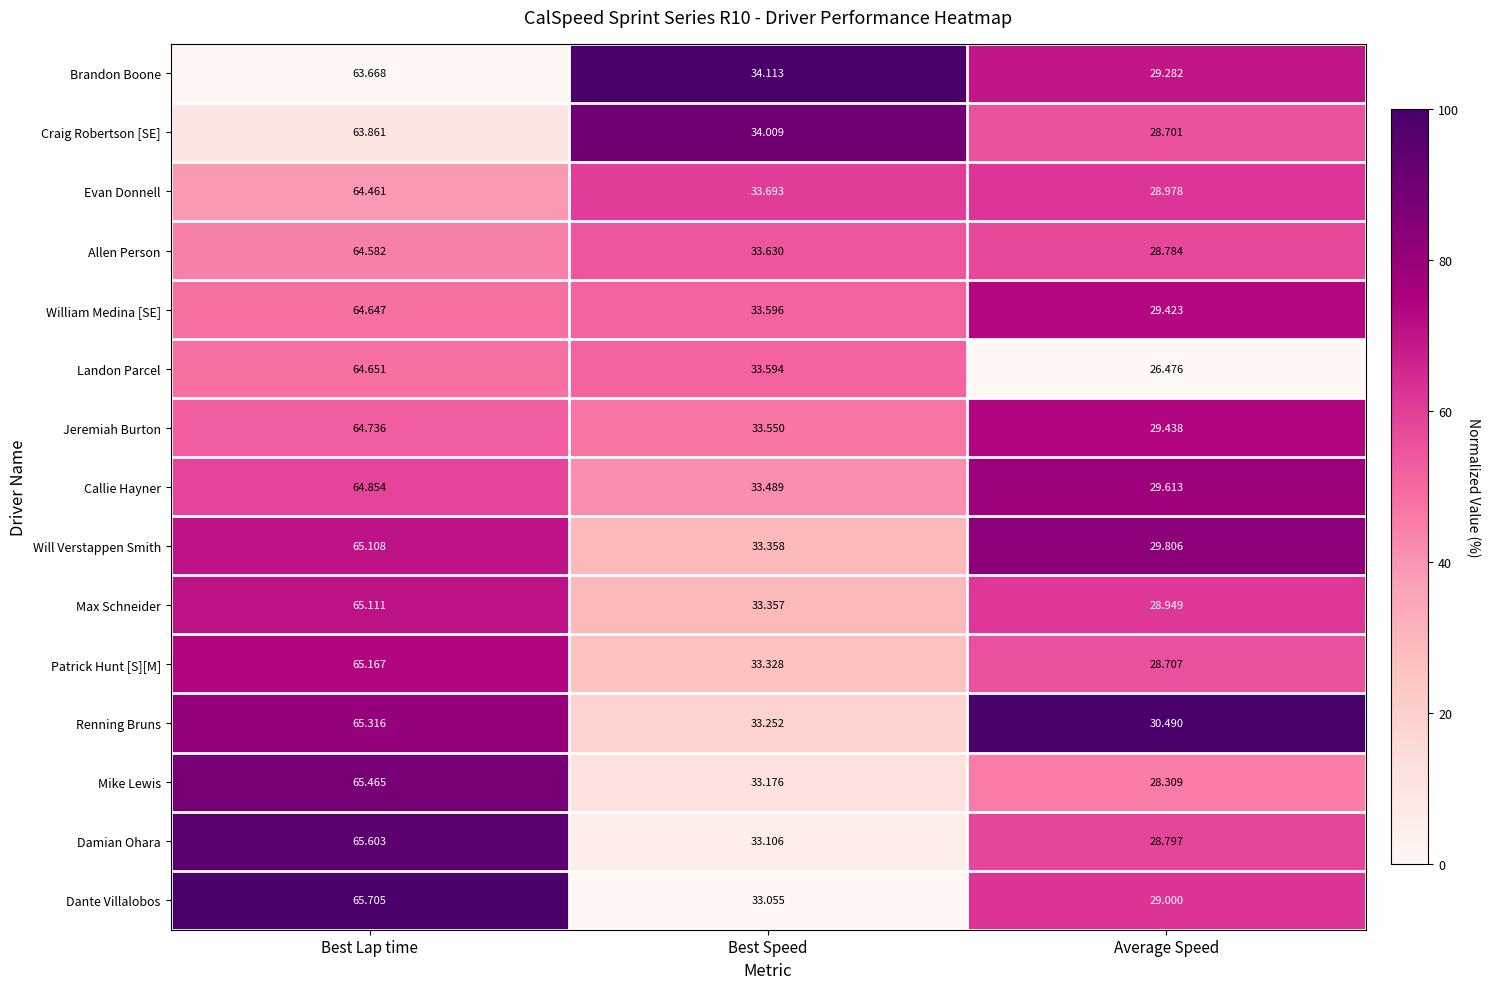

Which series has the largest total across all categories?

Renning Bruns